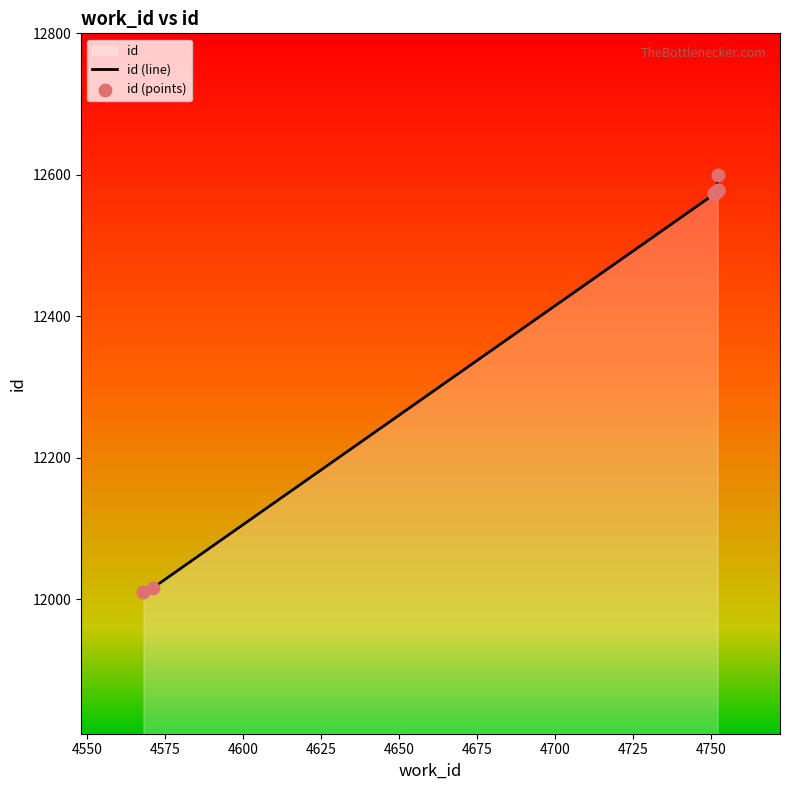

Which has a higher value, 4571 or 4752?

4752